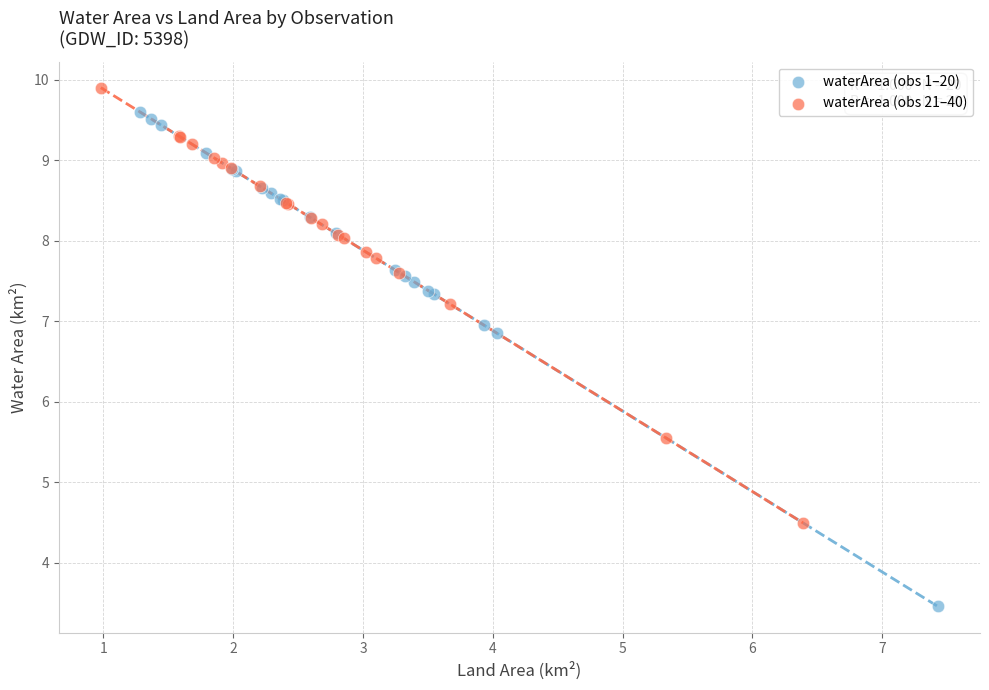

Which series reaches the maximum Y coordinate?

waterArea (obs 21–40)